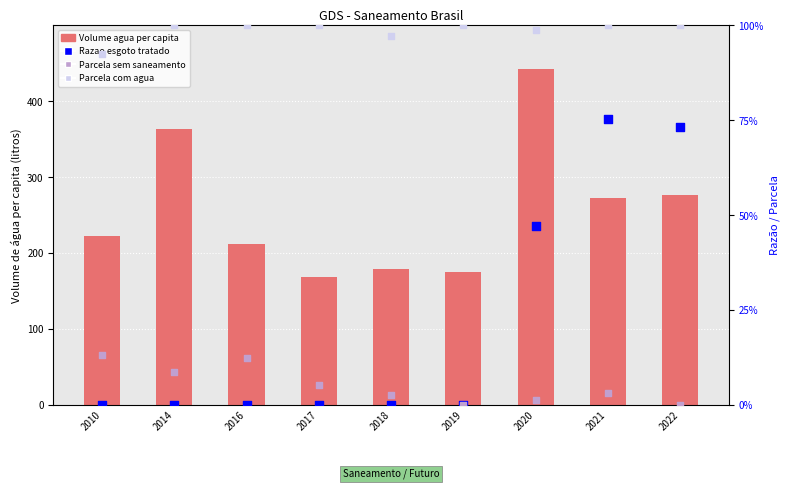

Which series contains the lowest Y value?

Razao esgoto tratado